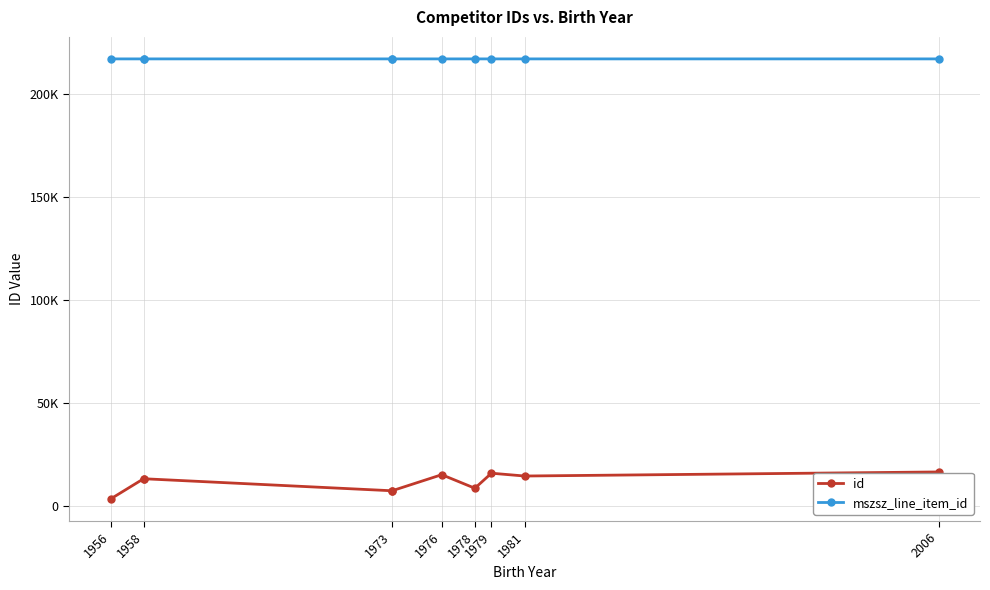

Which series has the largest total across all categories?

mszsz_line_item_id